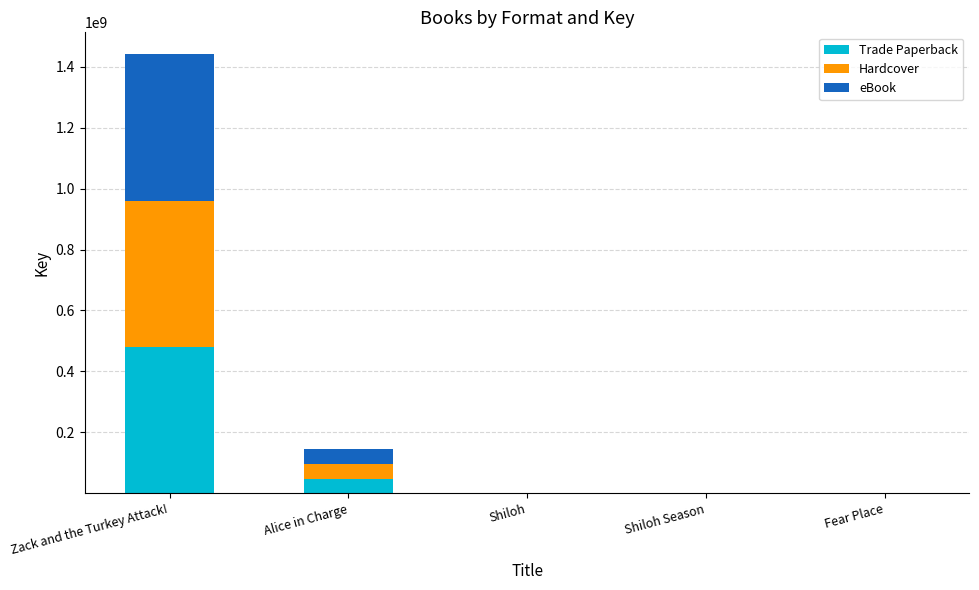

Is it true that Trade Paperback equals 196984674 at Zack and the Turkey Attack!?

False